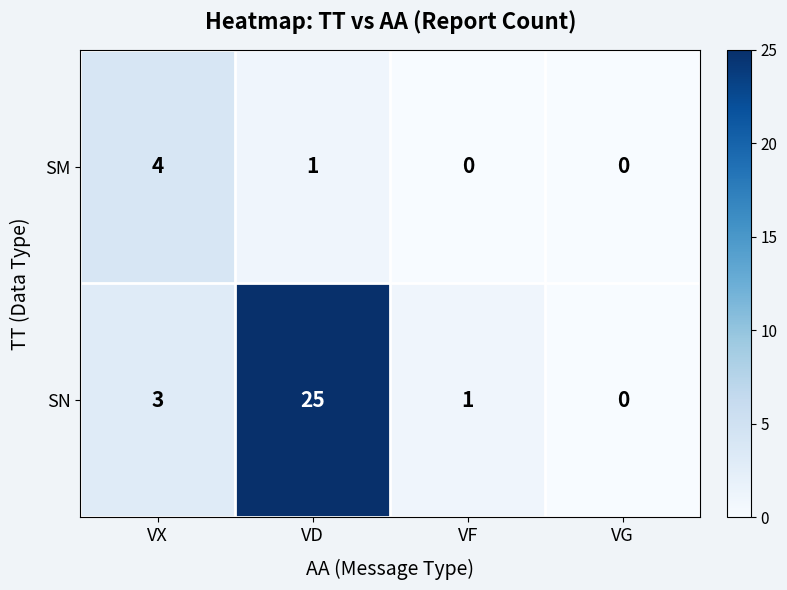

List the series in order of their overall mean, lowest first.

SM, SN